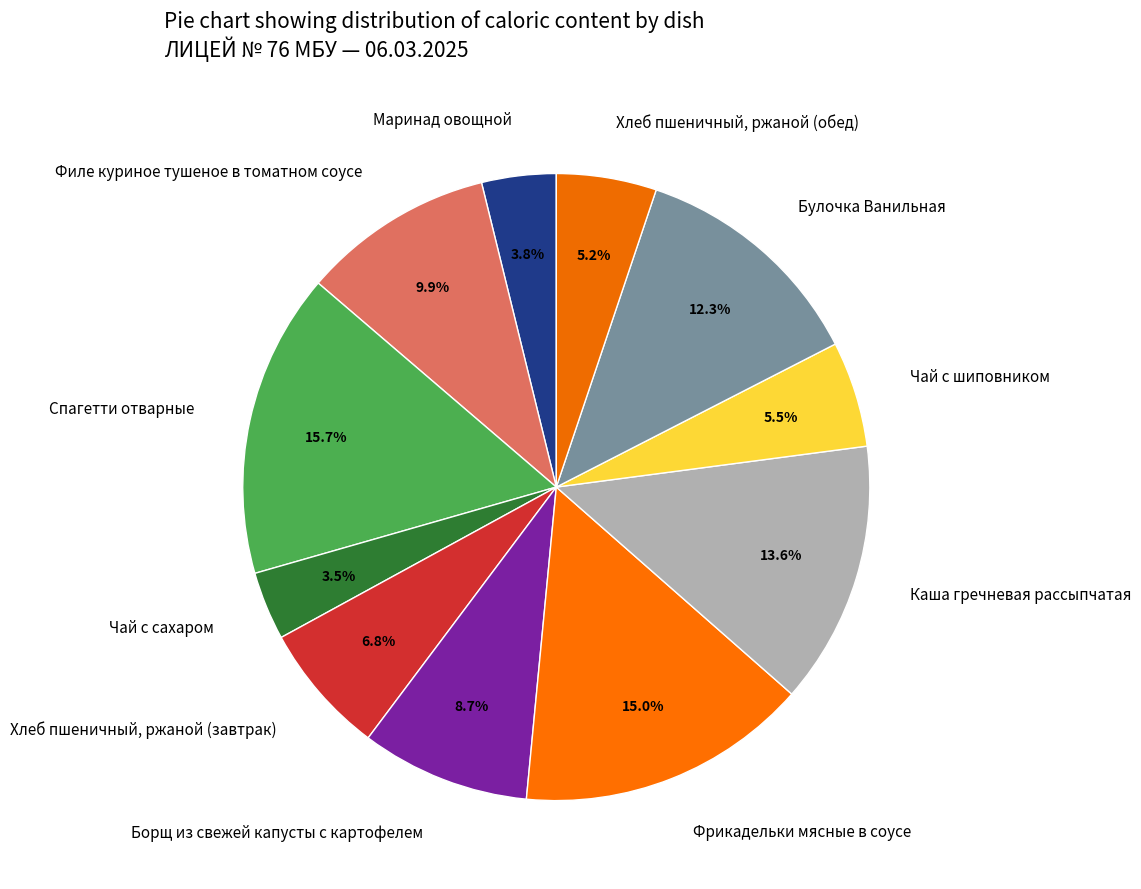

Does Борщ из свежей капусты с картофелем represent more than half of the total?

No